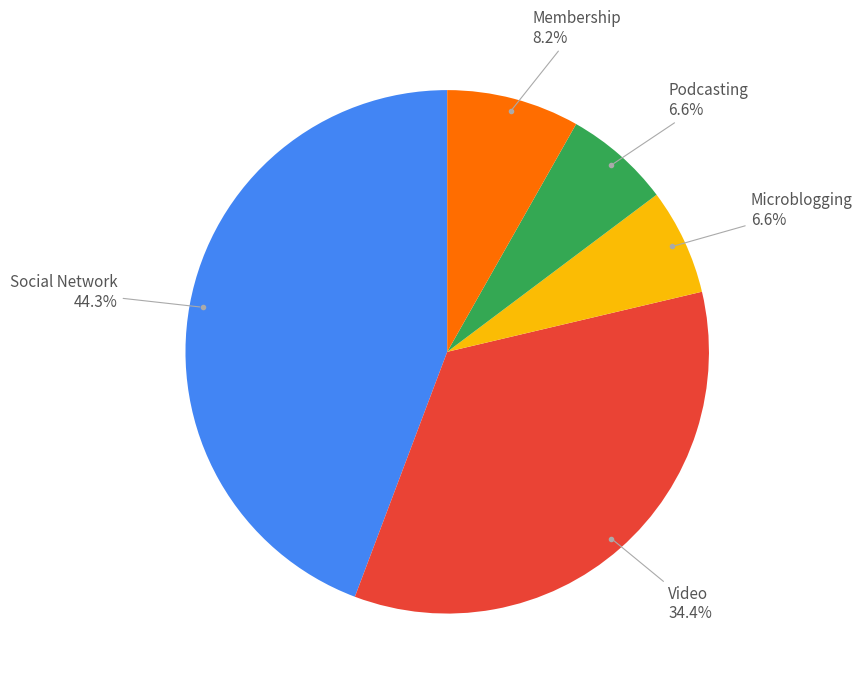

Does any single category account for the majority?

No